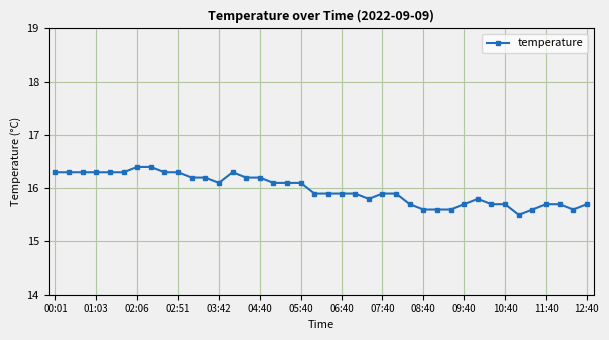

What is the sum of all values?

639.1